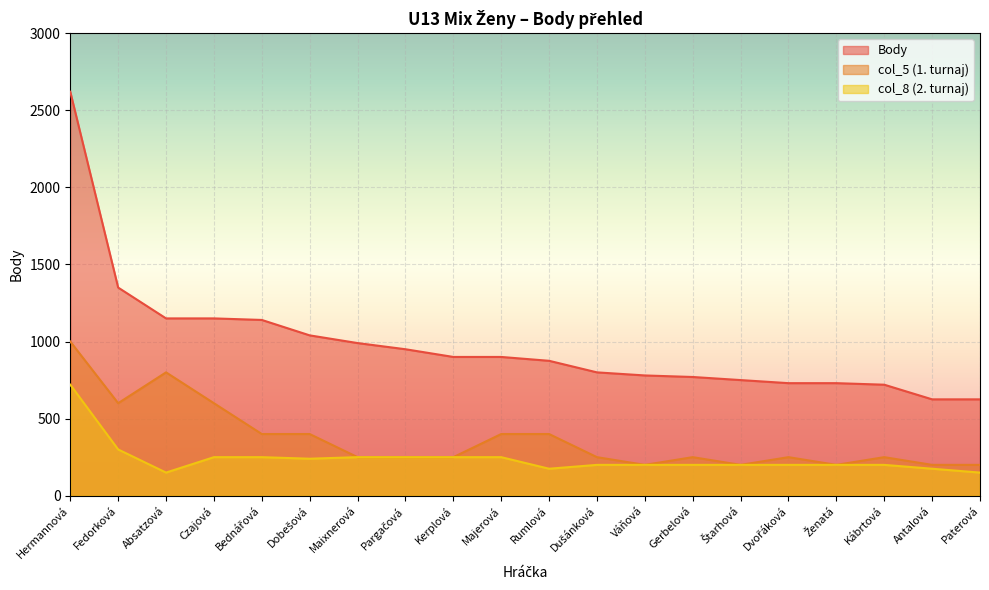

Reading right to left, extract all data points from this chart.

Body: 625	625	720	730	730	750	770	780	800	875	900	900	950	990	1040	1140	1150	1150	1350	2620
col_5: 200	200	250	200	250	200	250	200	250	400	400	250	250	250	400	400	600	800	600	1000
col_8: 150	175	200	200	200	200	200	200	200	175	250	250	250	250	240	250	250	150	300	720